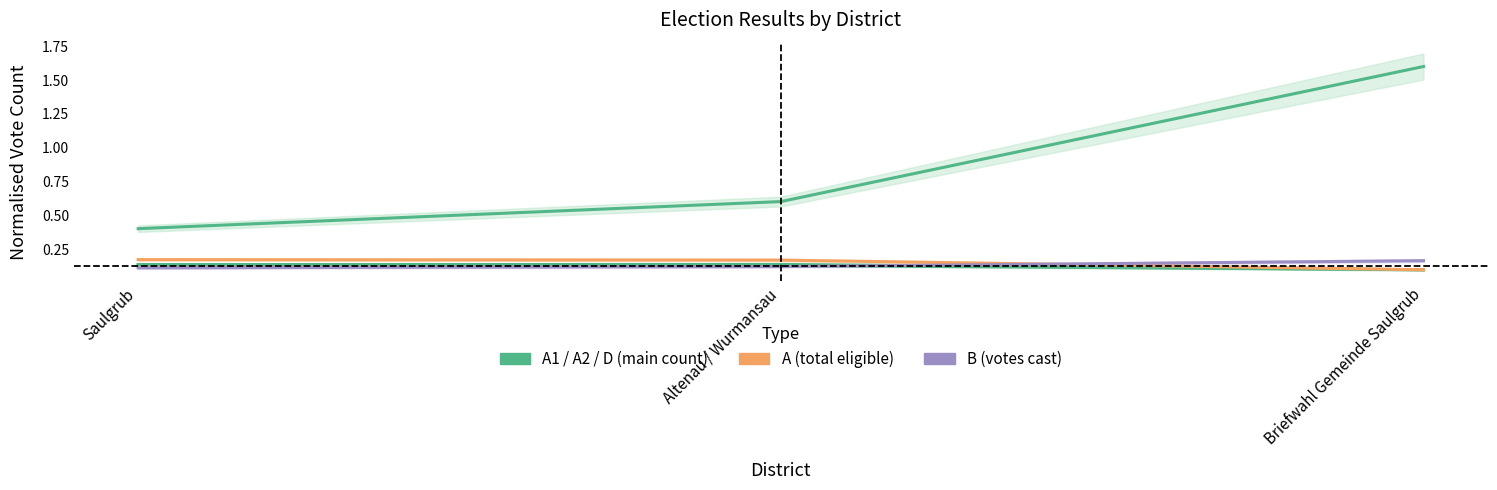

Is the value of A2 at Saulgrub greater than the value of D at Saulgrub?

No